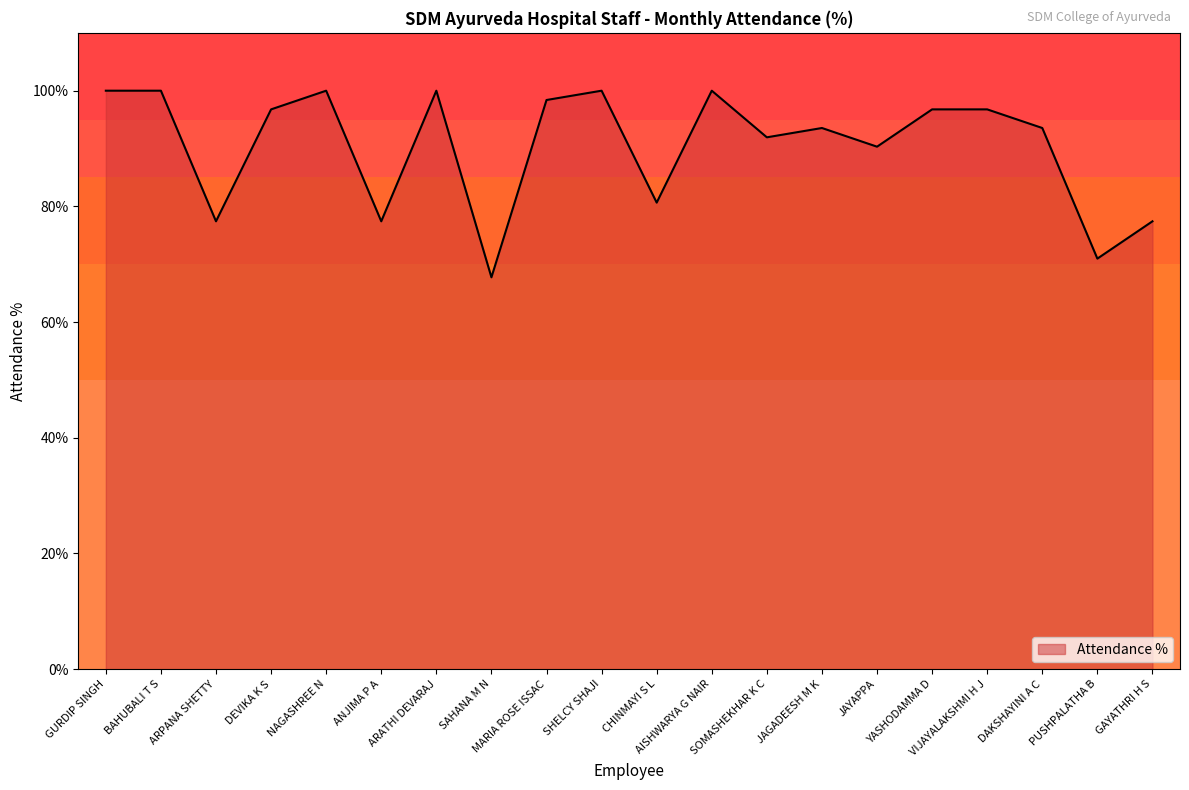

What is the difference between the maximum and minimum values?

32.3